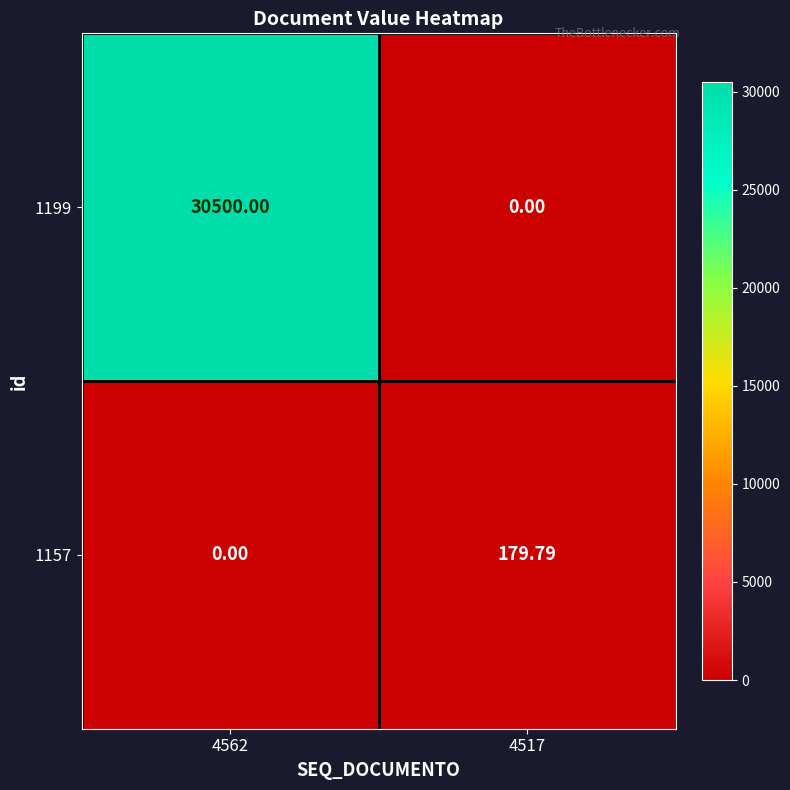

Which series has the largest total across all categories?

1199